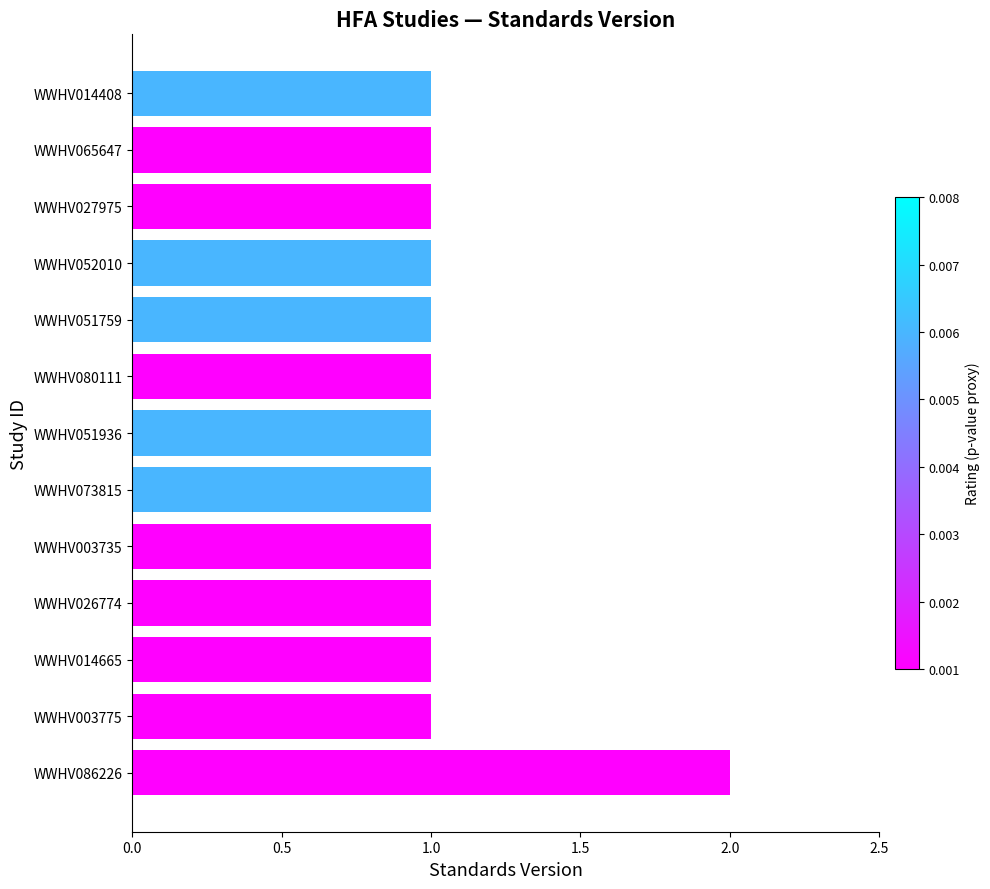

Approximately how many times larger is the value at WWHV065647 compared to WWHV003775?

1.0